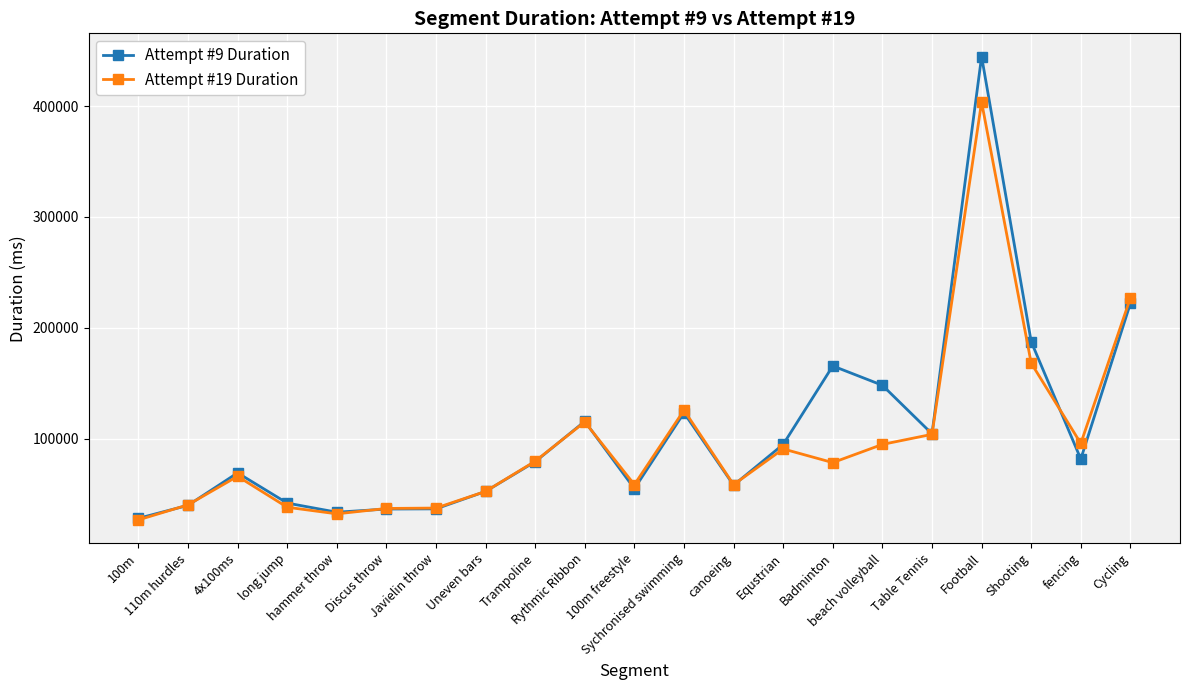

Count the number of categories in the chart.

21